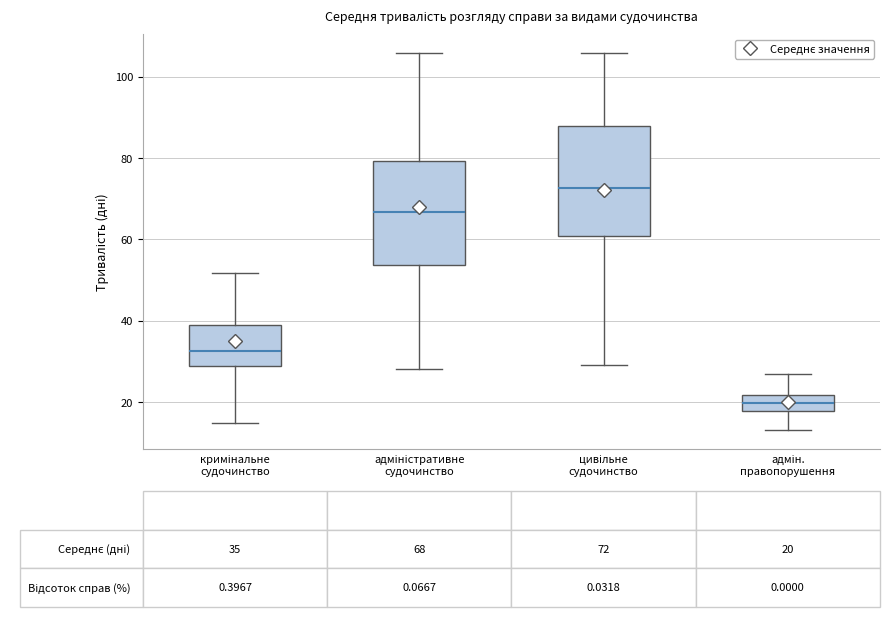

Which box has the highest median line?

цивільне судочинство